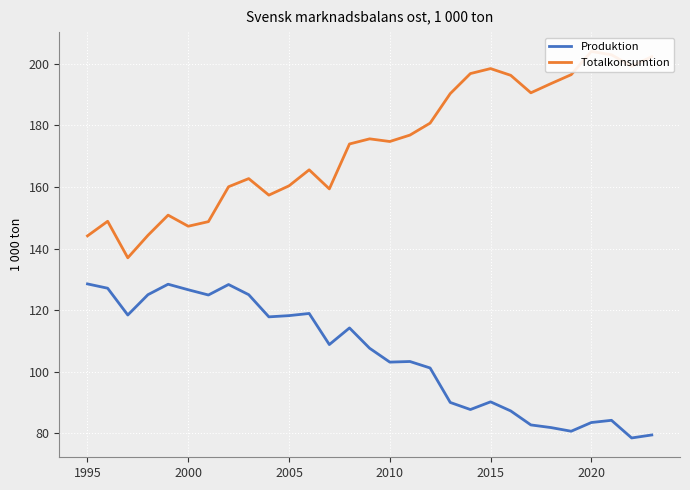

What position from the left is 19?

20